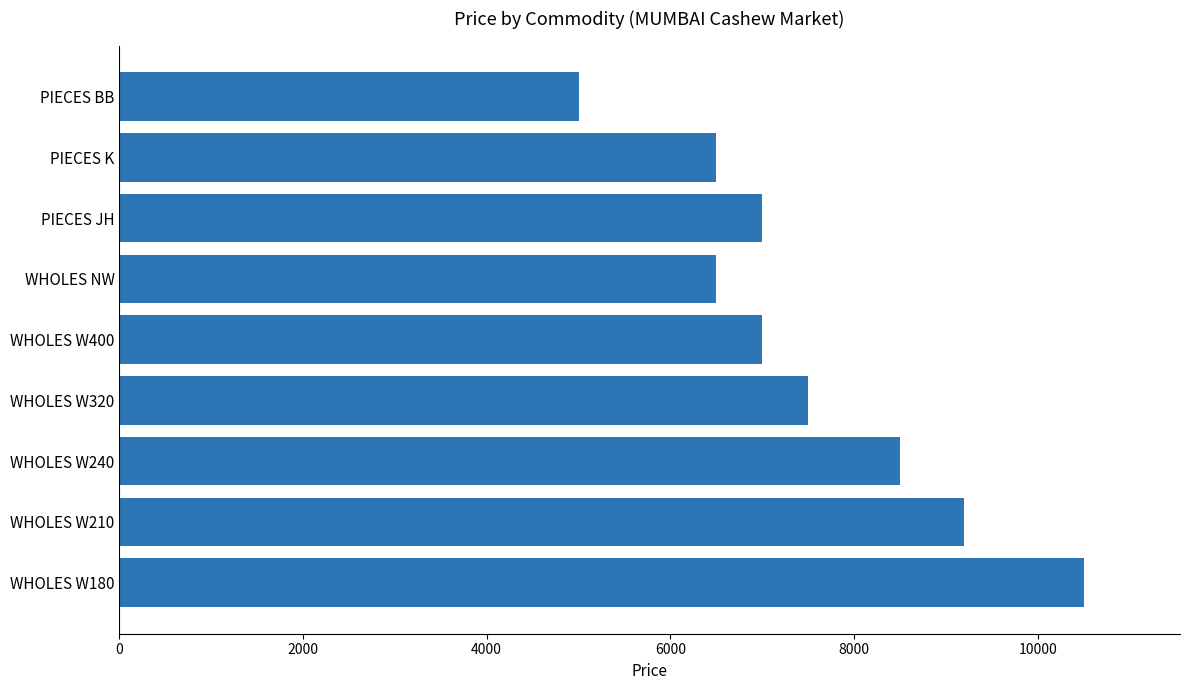

Which label corresponds to the smallest value in the chart?

PIECES BB